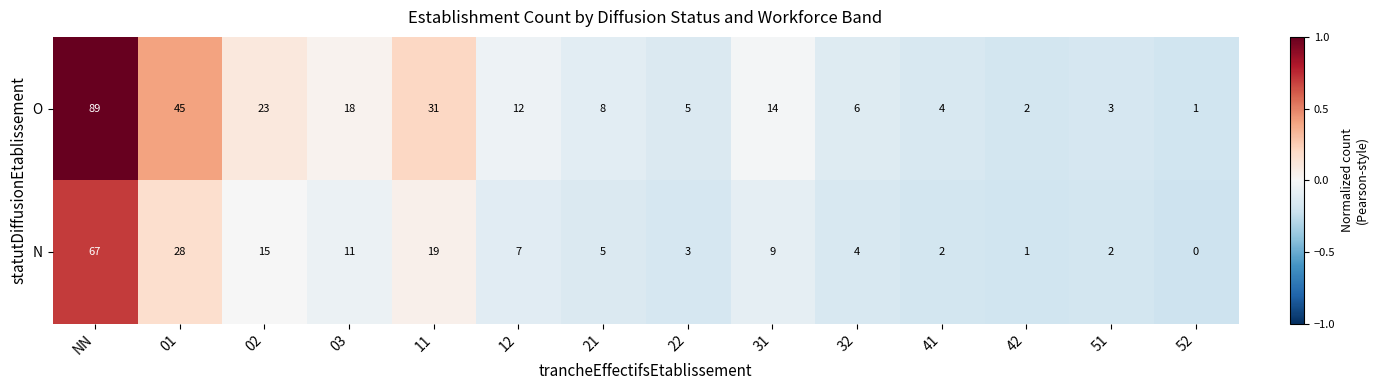

Which category has the highest value in the O series?

NN